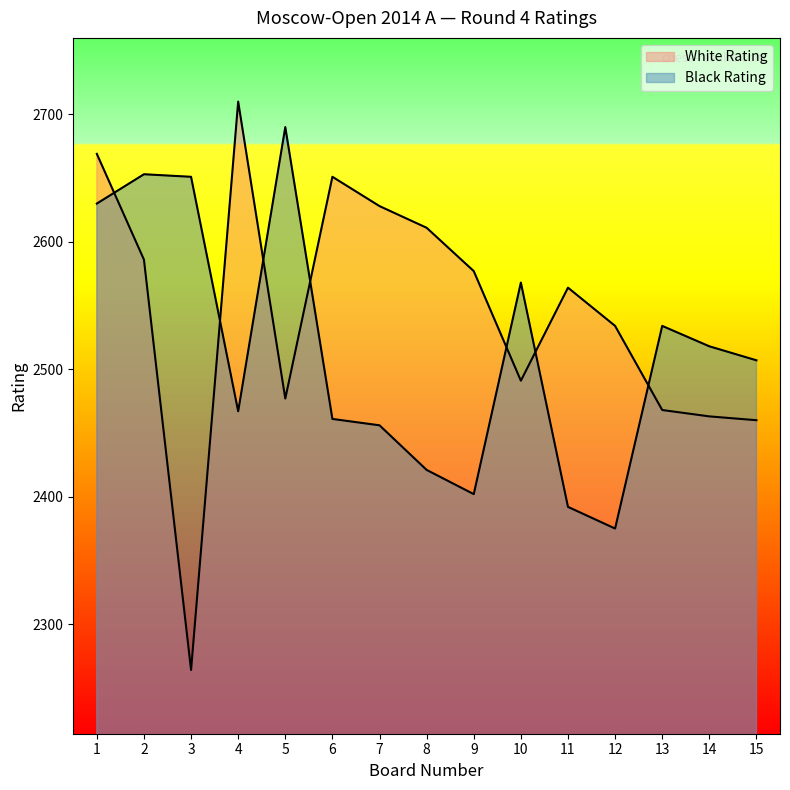

Which series has the largest total across all categories?

White Rating